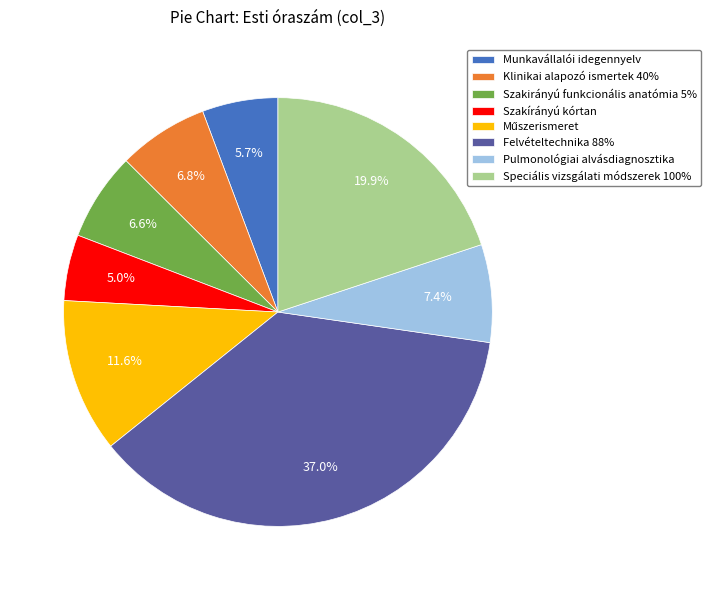

Is it true that Szakirányú funkcionális anatómia 5% is 1% of the pie?

False